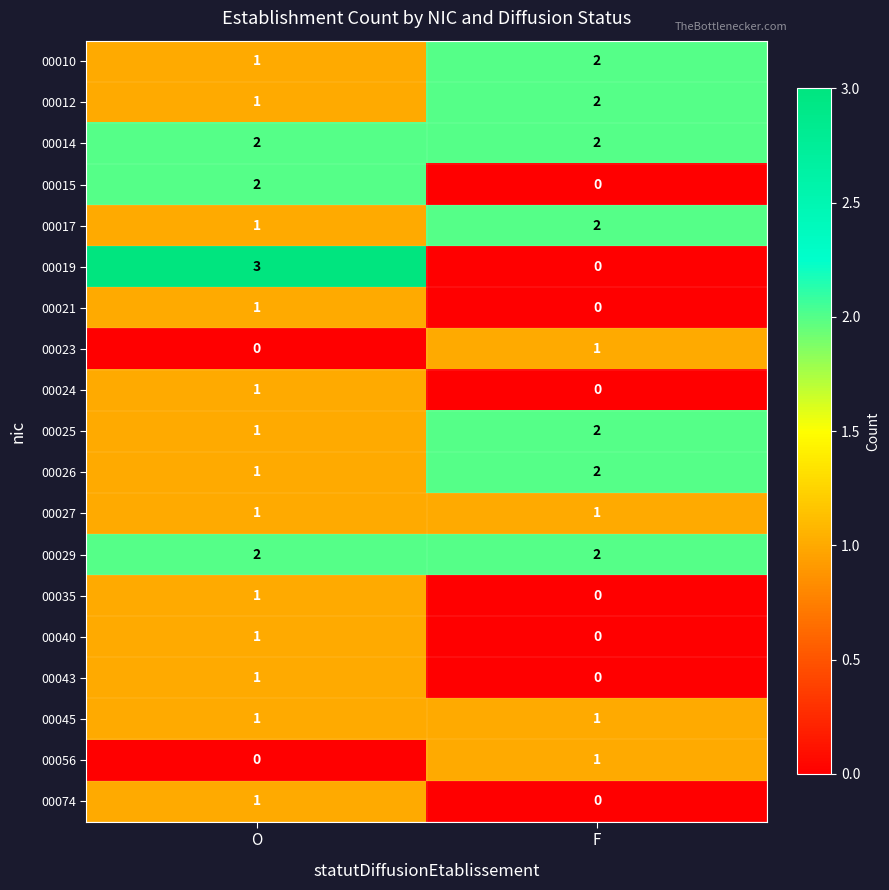

What is the difference between the highest and lowest values at O?

3